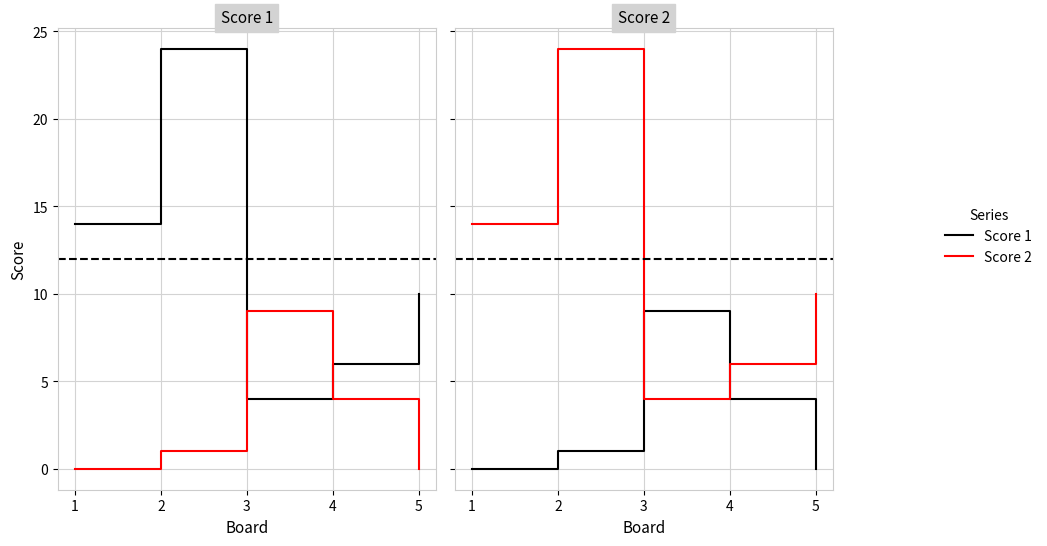

Is the value of Score 2 at 4 greater than the value of Score 1 at 3?

No